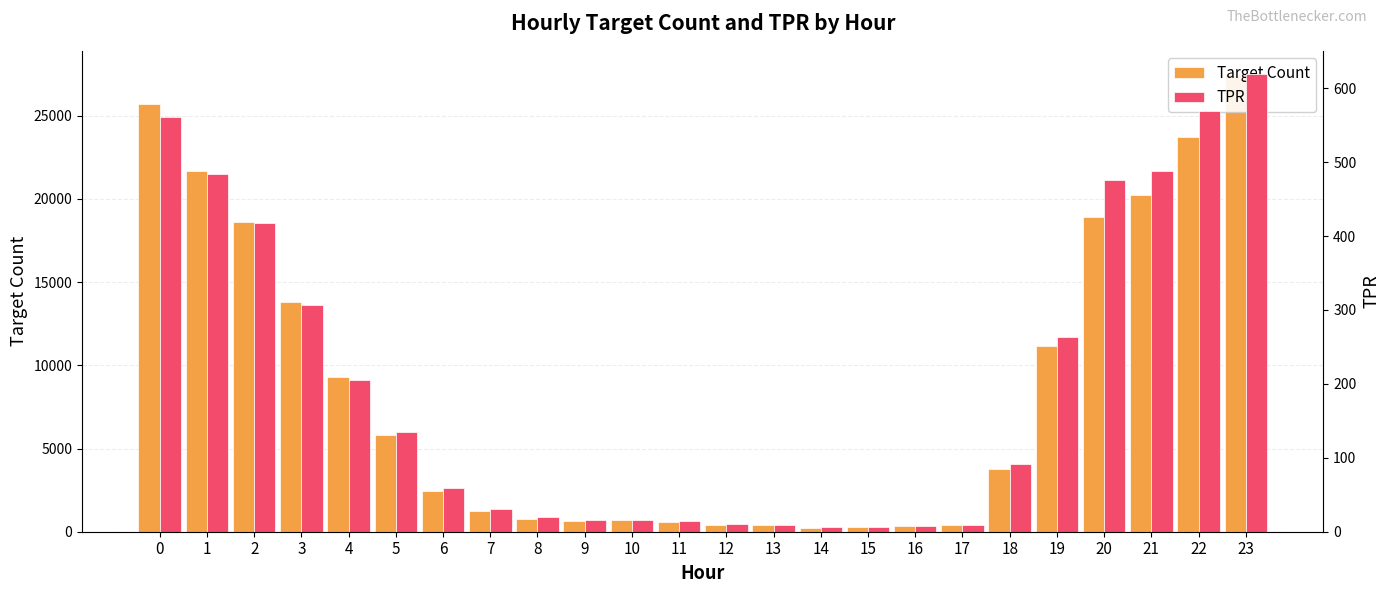

What is the spread (max minus min) of values at 11?

563.9